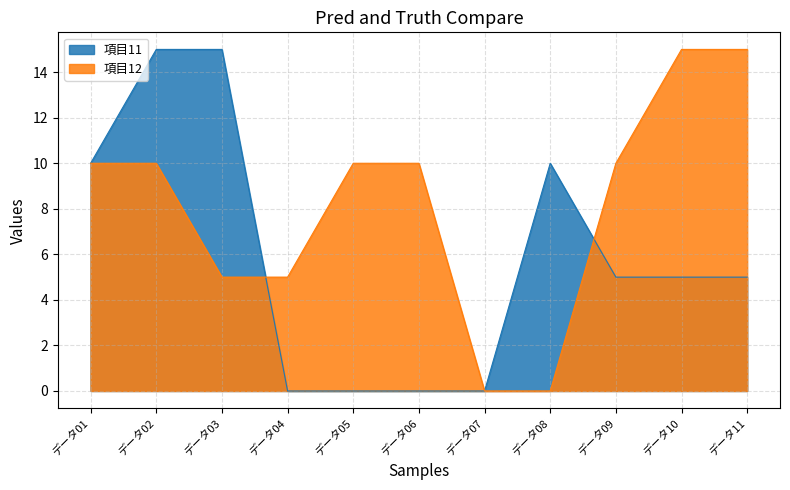

Between データ03 and データ05, which is larger?

データ03